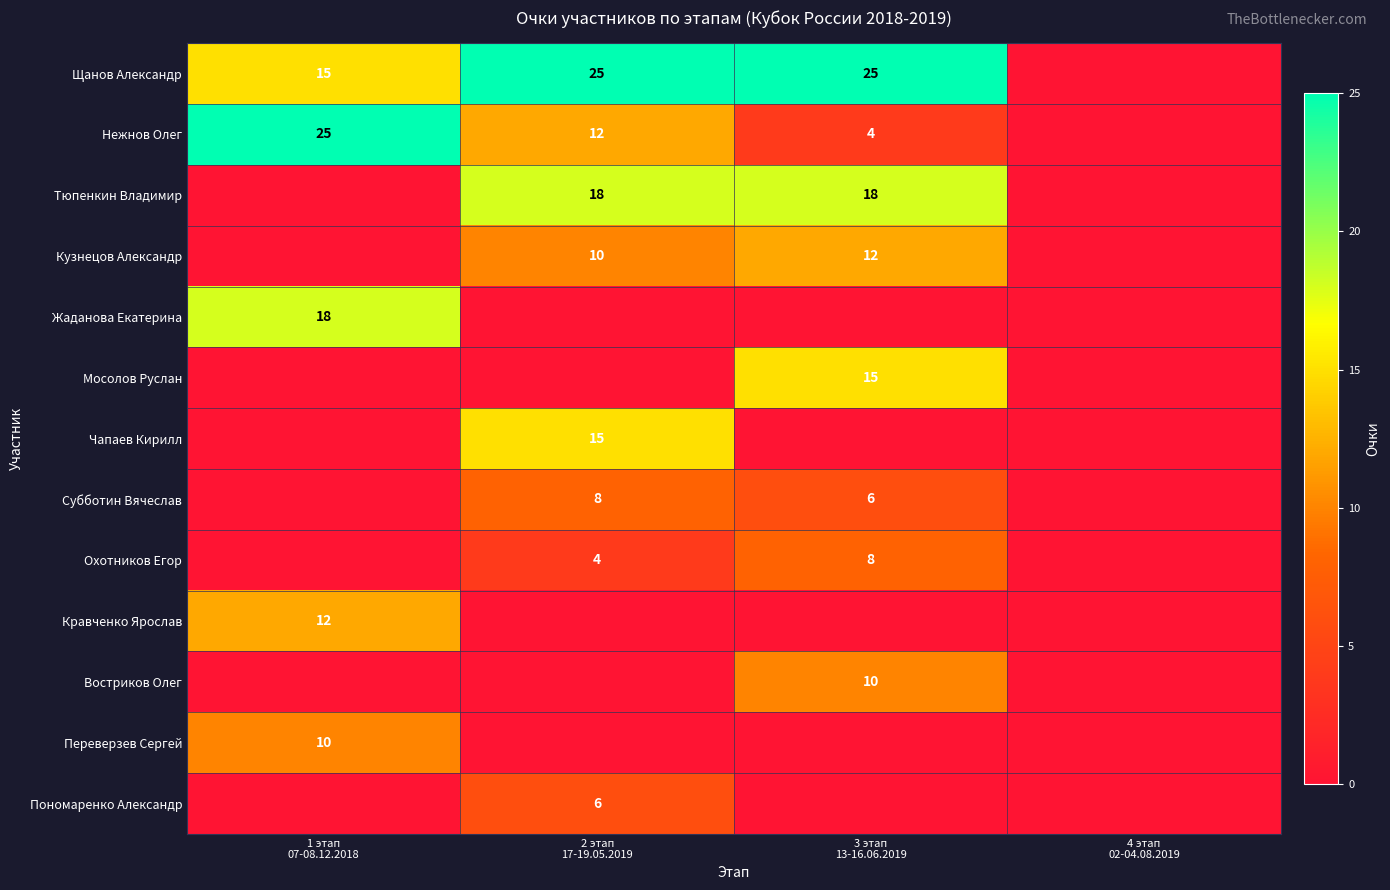

The value of Тюпенкин Владимир at 4 этап 02-04.08.2019 is -8. True or false?

False